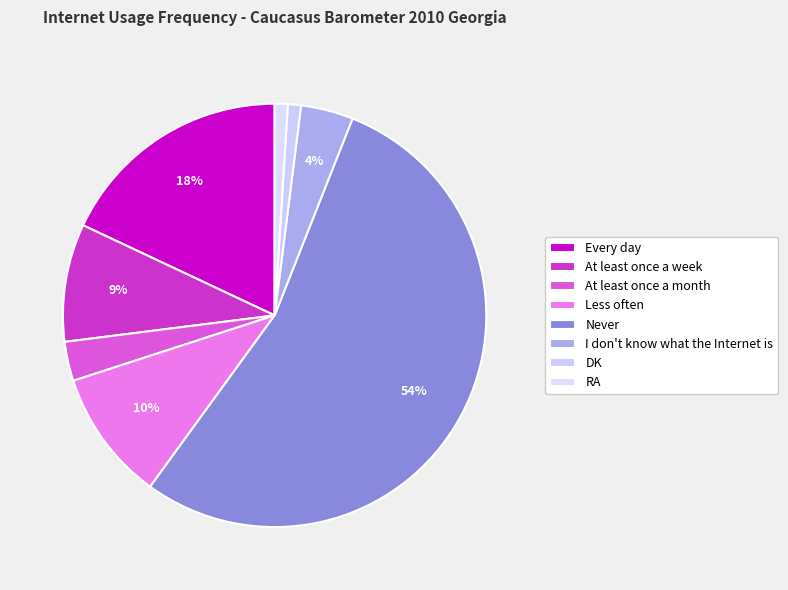

To the nearest percent, what is the difference between the largest and smallest slice percentages?

53%